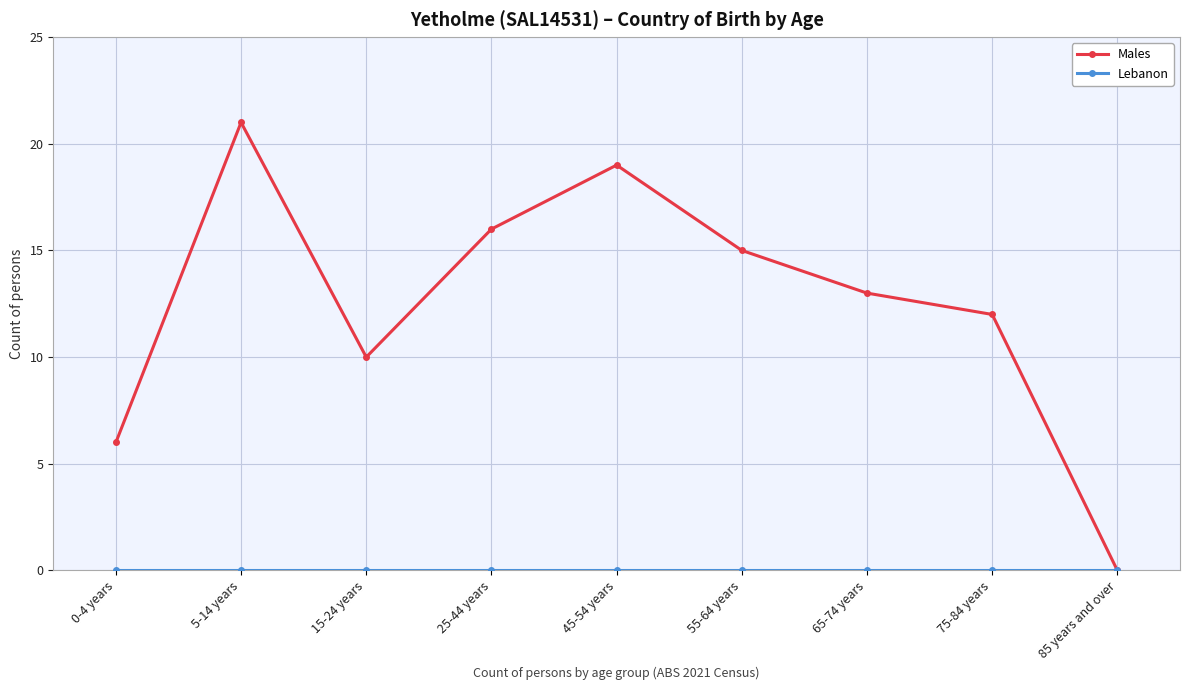

Which series has the widest spread of values?

Males